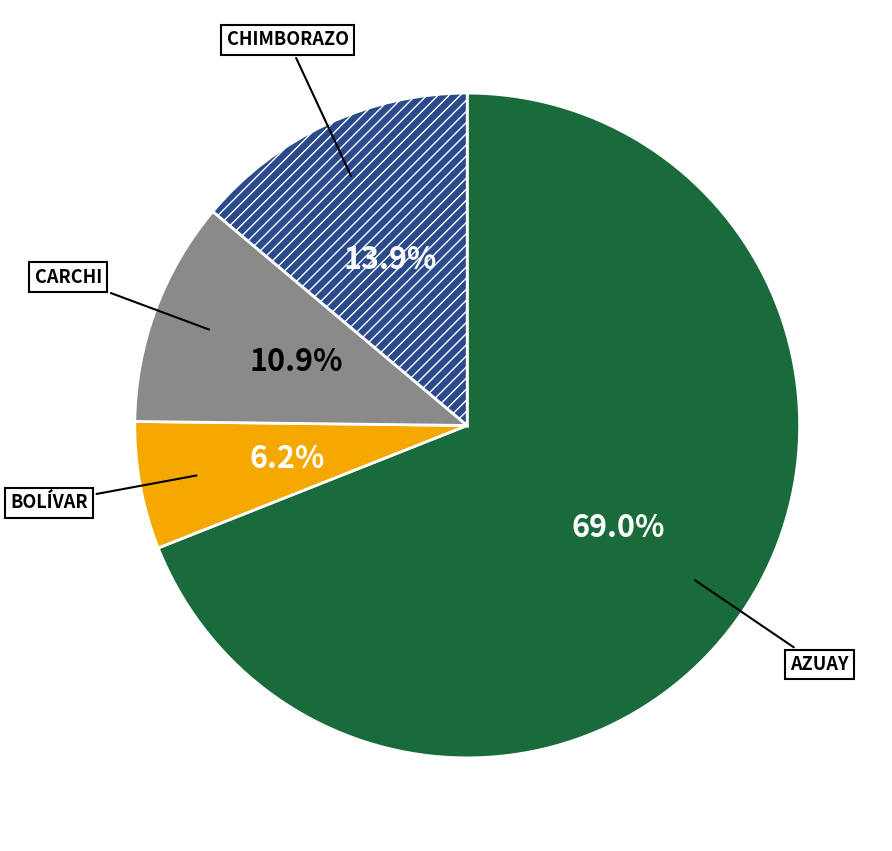

To the nearest percent, what is the combined percentage of CARCHI and AZUAY?

80%